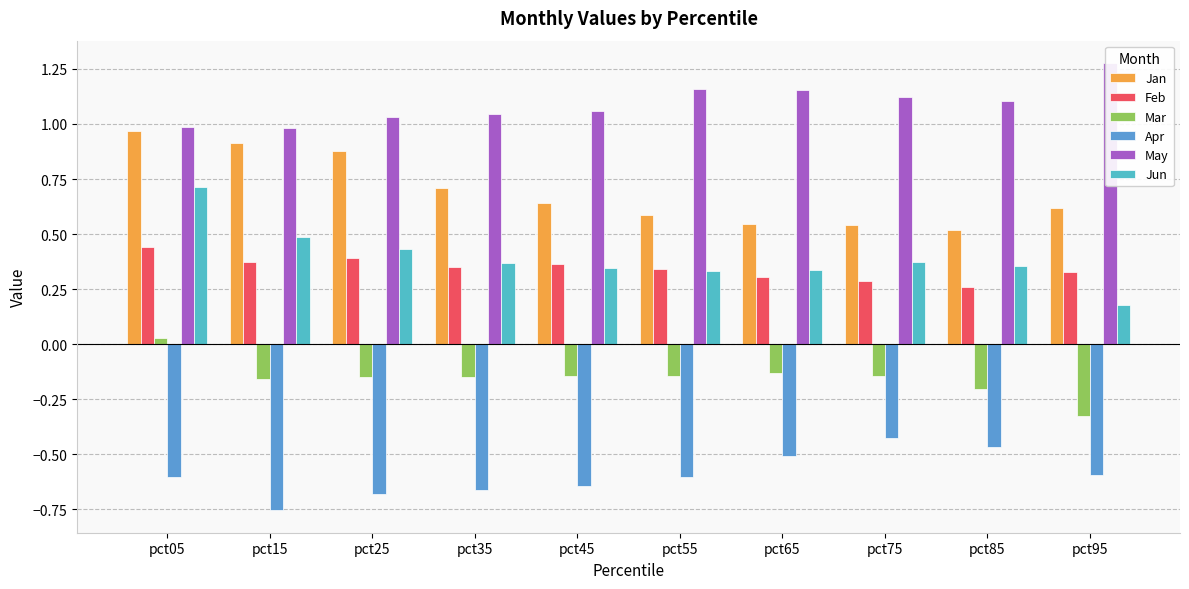

What is the value of the Jun bar at the 8th from the left?

0.4